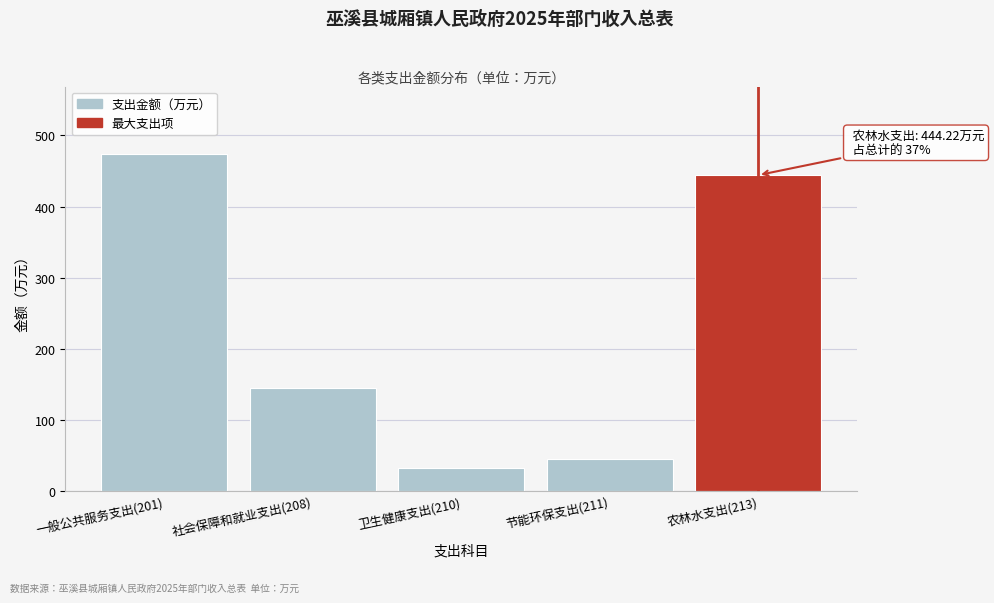

Reading left to right, what are all the values shown in this chart?

473.9	145.6	32.5	45.5	444.2